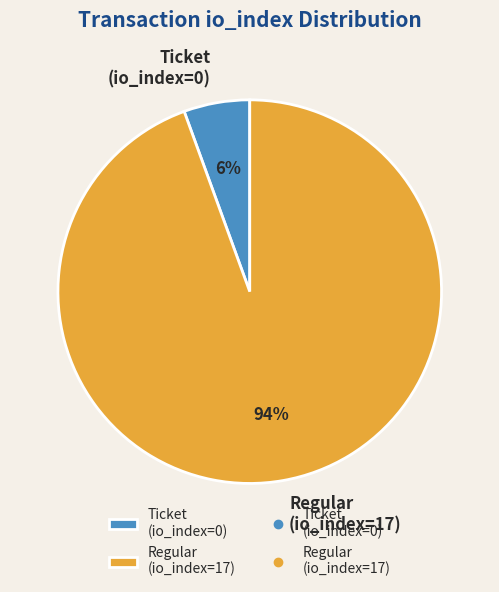

To the nearest percent, what is the average slice percentage?

50%